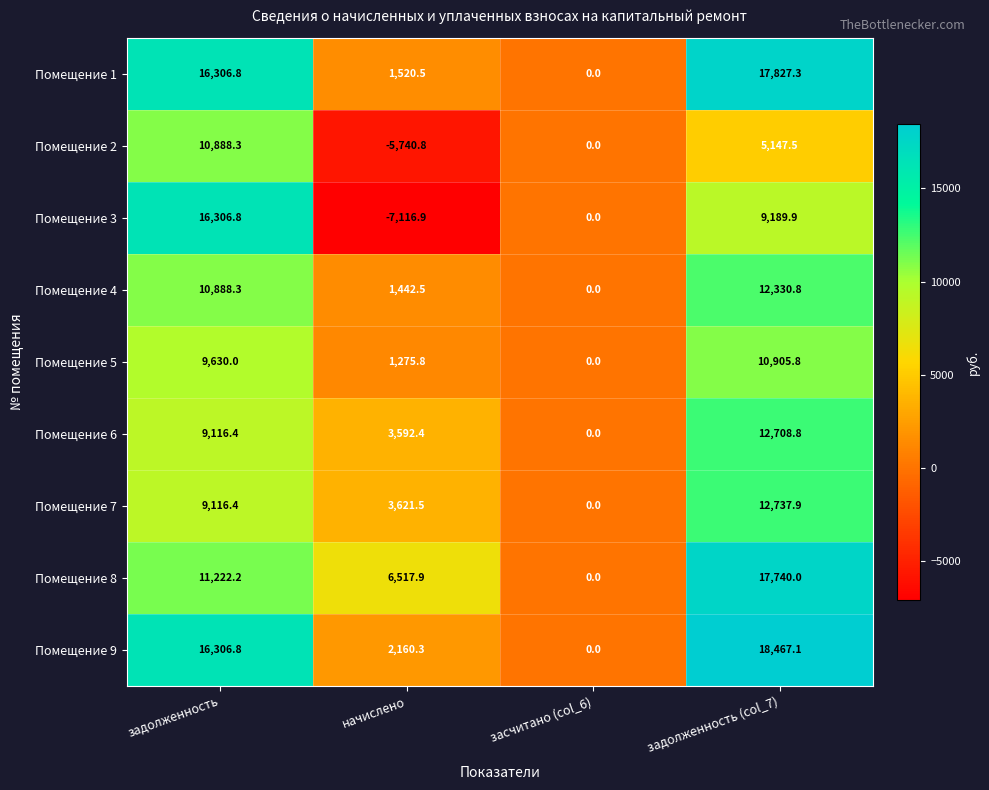

What is the difference between the second highest and minimum values in the Помещение 1 series?

16306.8